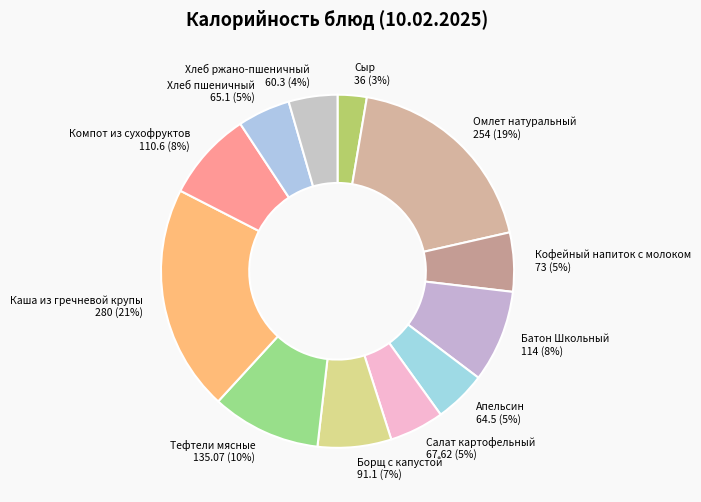

Which category has the smallest portion of the pie?

Сыр